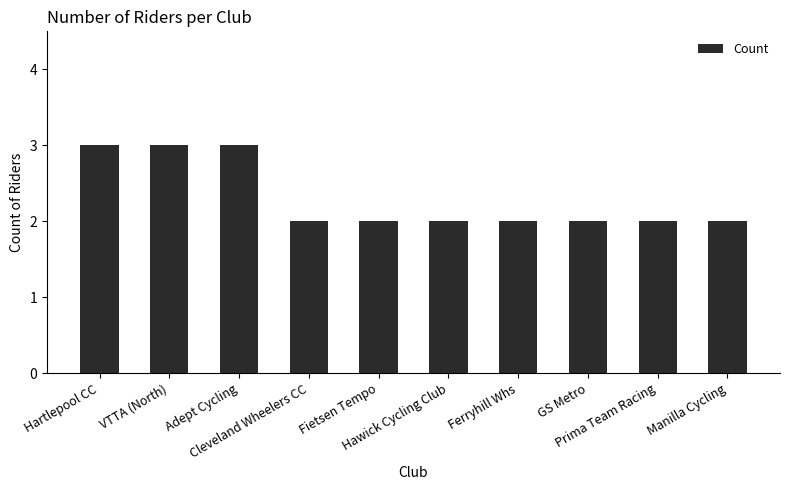

Is it true that the value at Manilla Cycling is 3?

False